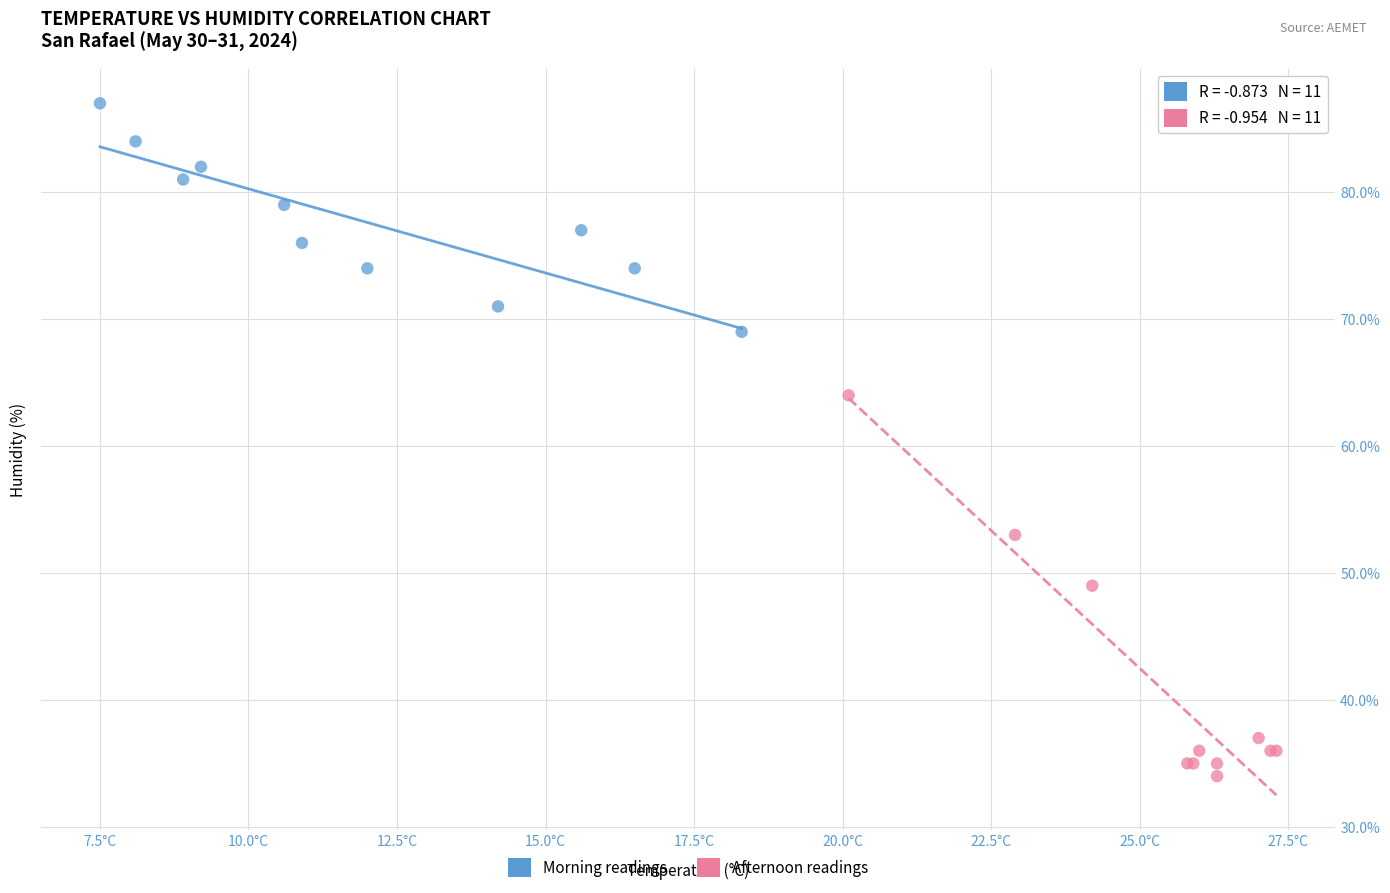

Which series reaches the minimum Y coordinate?

Afternoon readings